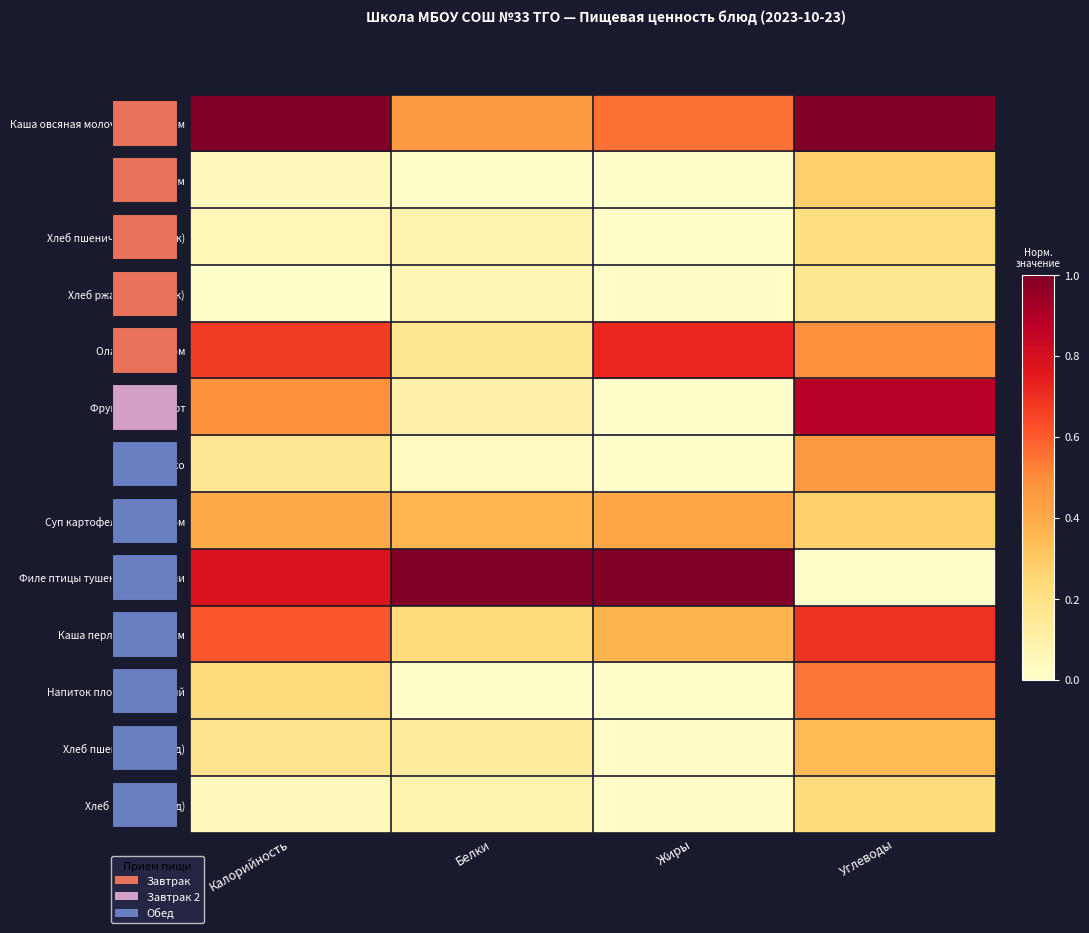

List the labels in order of Каша перловая с маслом value, smallest first.

Белки, Жиры, Калорийность, Углеводы